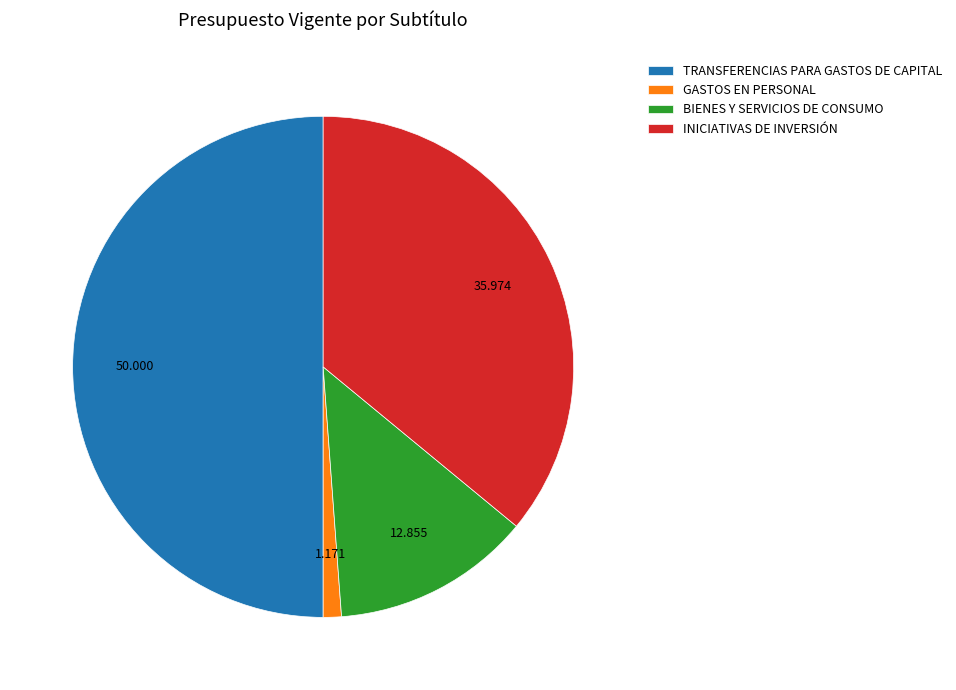

Between INICIATIVAS DE INVERSIÓN and TRANSFERENCIAS PARA GASTOS DE CAPITAL, which is larger?

TRANSFERENCIAS PARA GASTOS DE CAPITAL